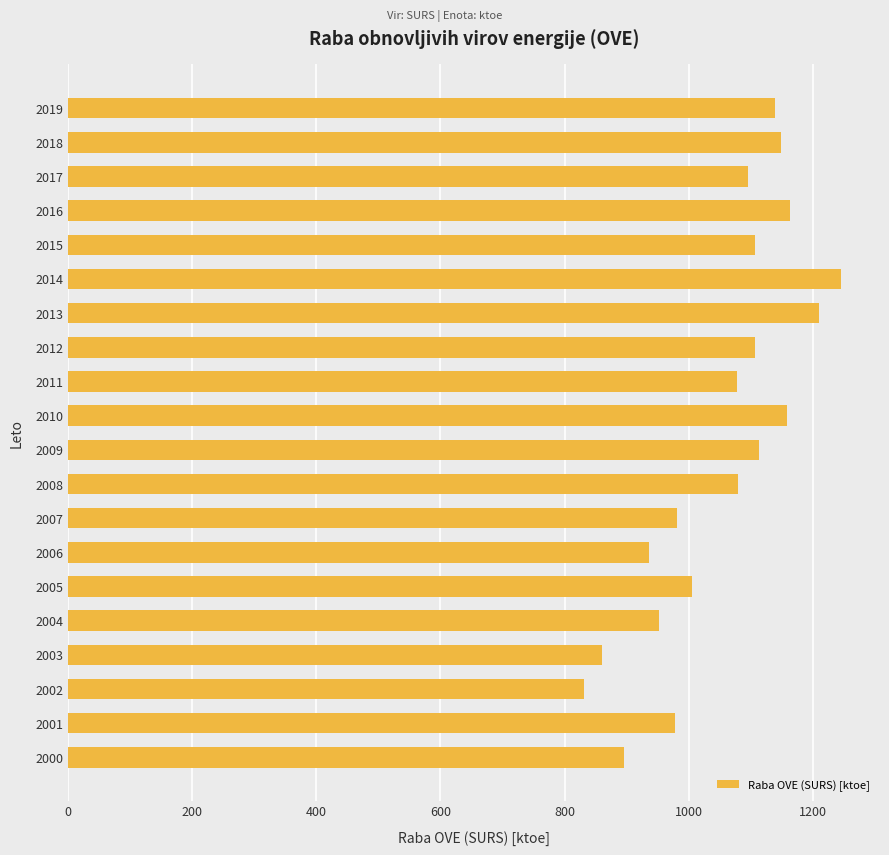

What is the minimum value shown in the chart?

830.5